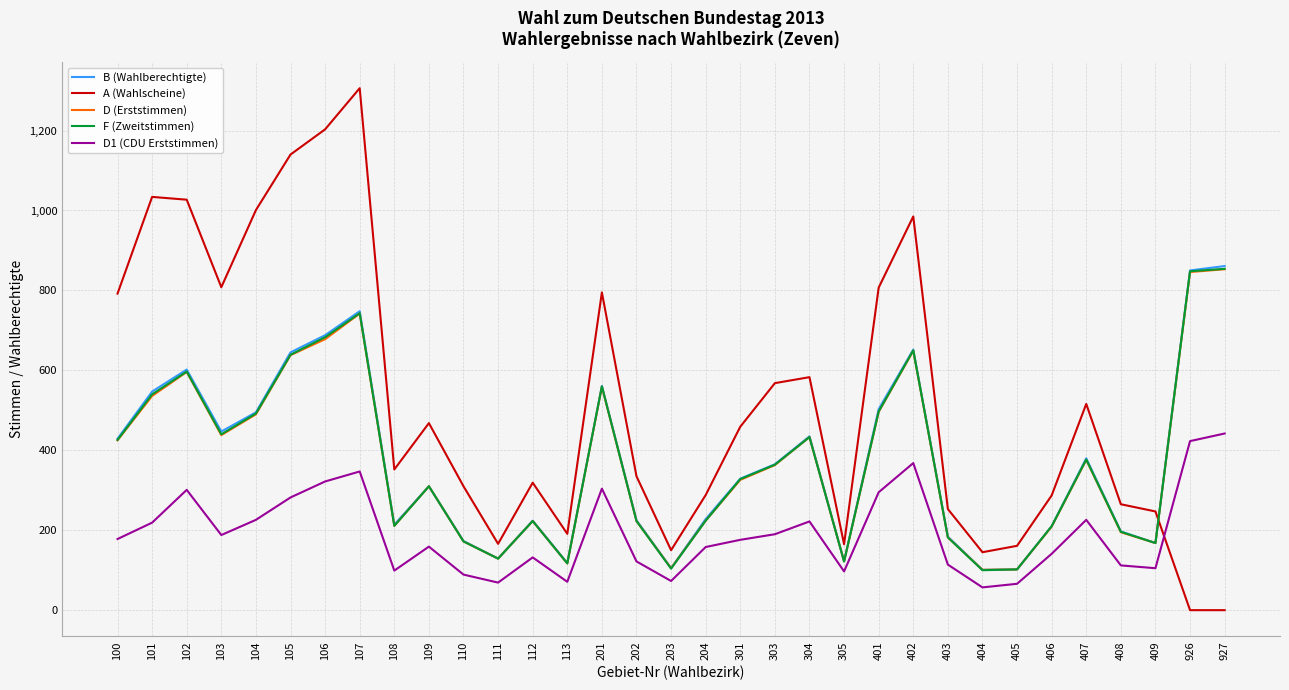

At which category is the sum across all series the highest?

107